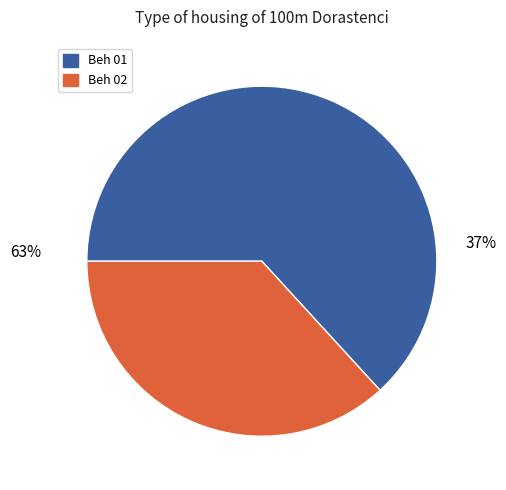

Is 7 the majority of the pie?

No